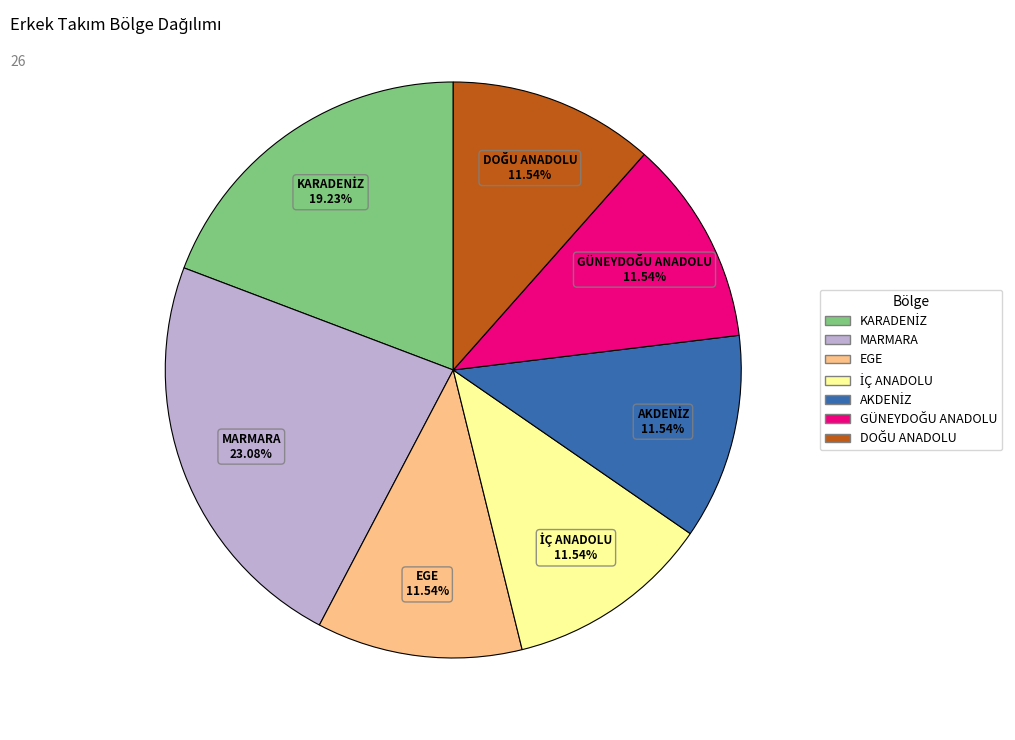

To the nearest percent, what is the difference between the largest and smallest slice percentages?

12%